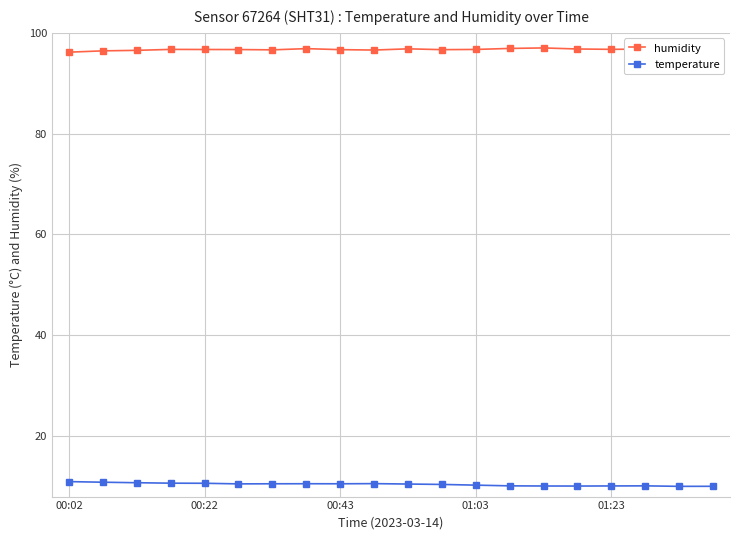

Rank the series by their average value, from highest to lowest.

humidity, temperature